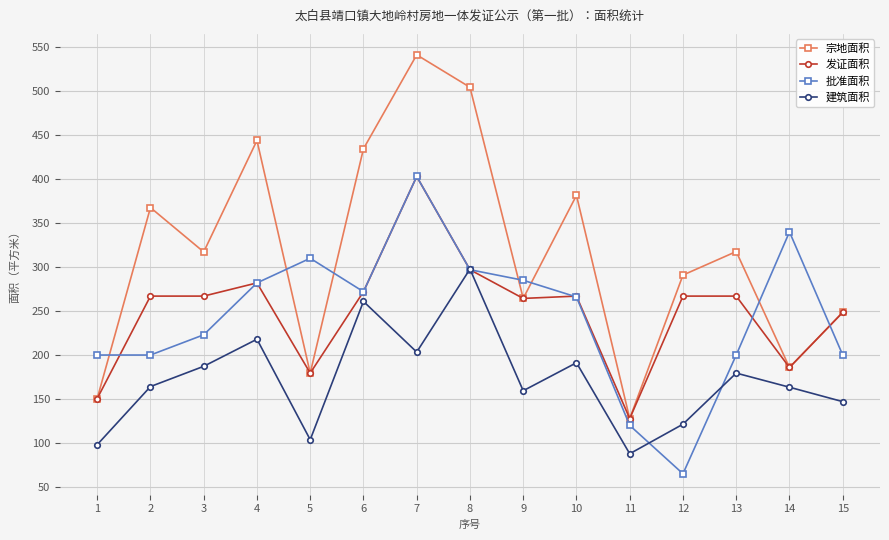

How many data points in 宗地面积 are less than 317?

7